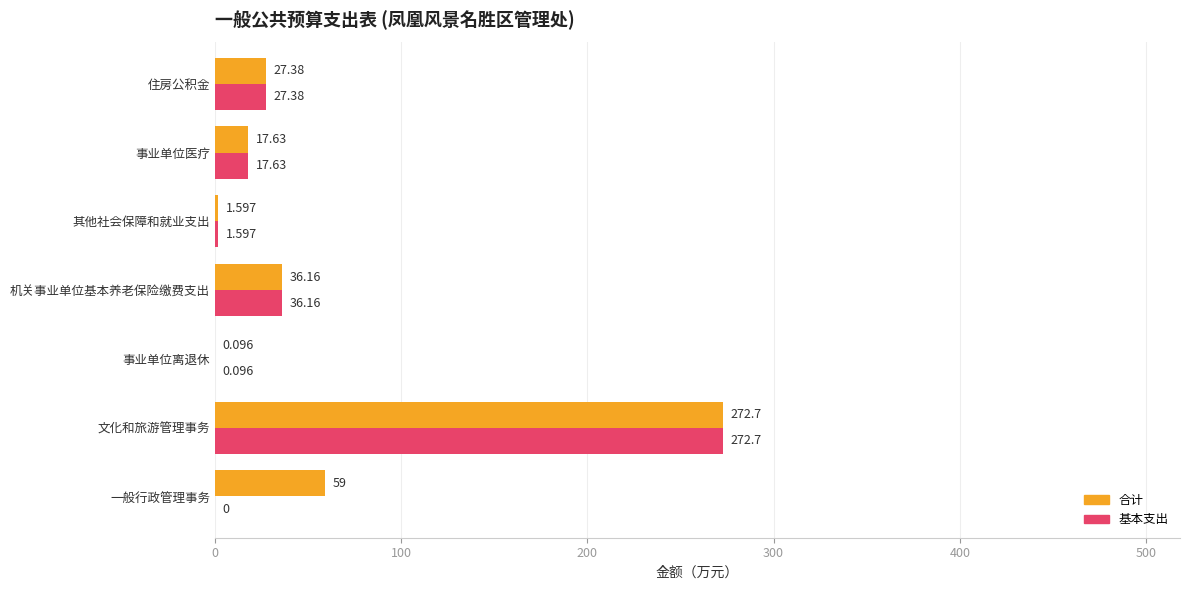

What is the greatest value displayed?

272.7